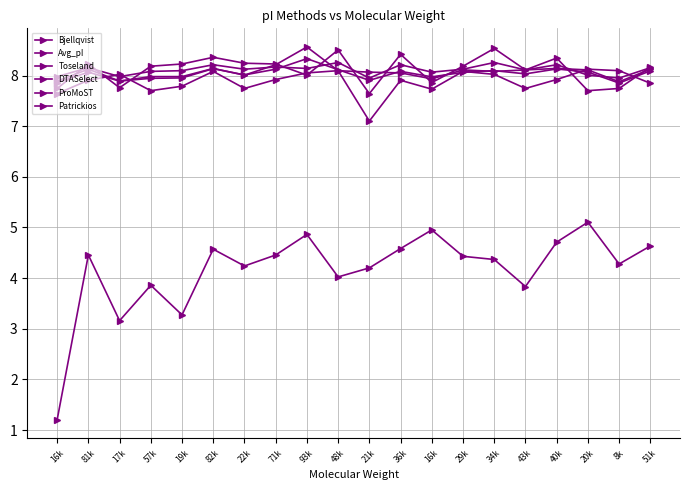

Count the number of categories in the chart.

20